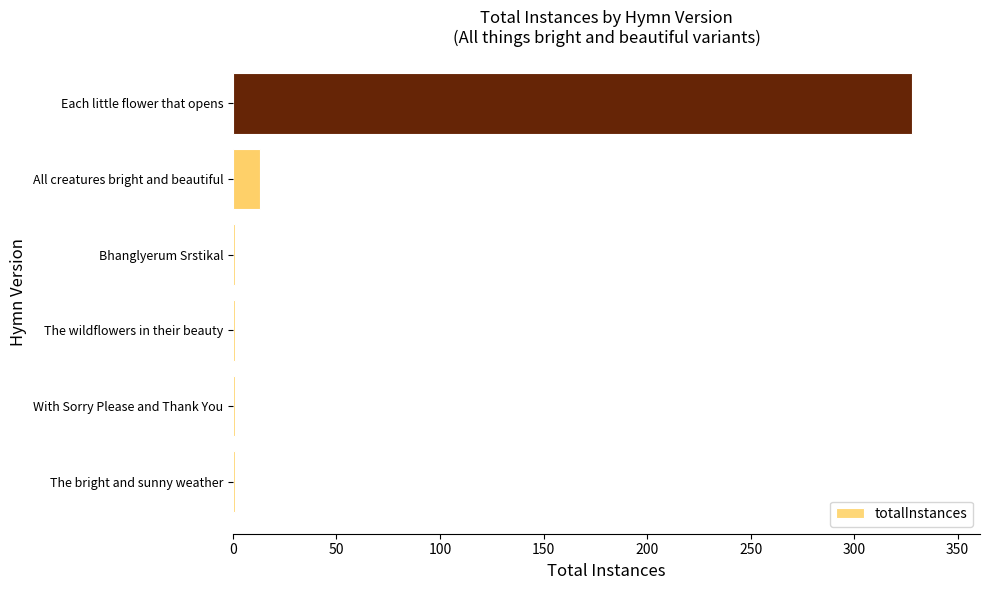

Reading bottom to top, transcribe all the data shown in this chart.

The bright and sunny weather=1	With Sorry Please and Thank You=1	The wildflowers in their beauty=1	Bhanglyerum Srstikal=1	All creatures bright and beautiful=13	Each little flower that opens=328